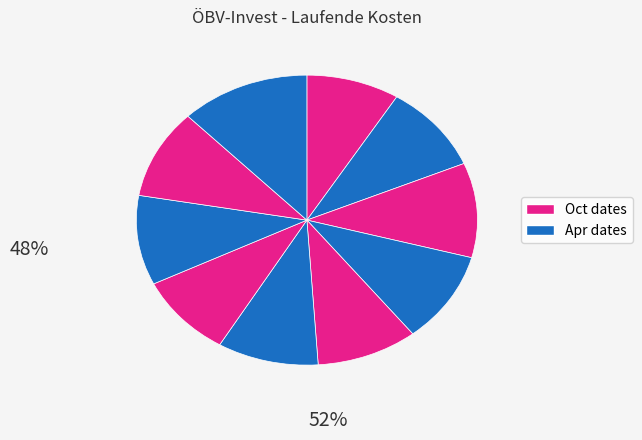

Rank the categories by value from highest to lowest.

2018-04-30, 2021-10-31, 2021-04-30, 2019-04-30, 2018-10-31, 2022-04-30, 2020-10-31, 2020-04-30, 2019-10-31, 2022-10-31